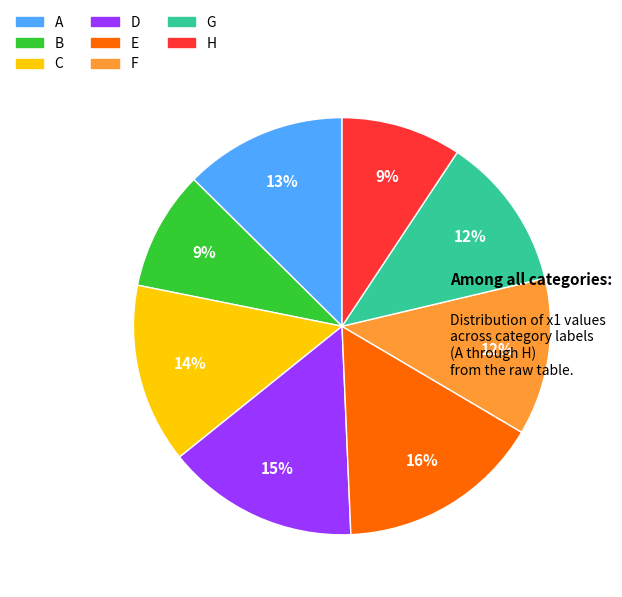

True or false: F accounts for 17% of the total.

False